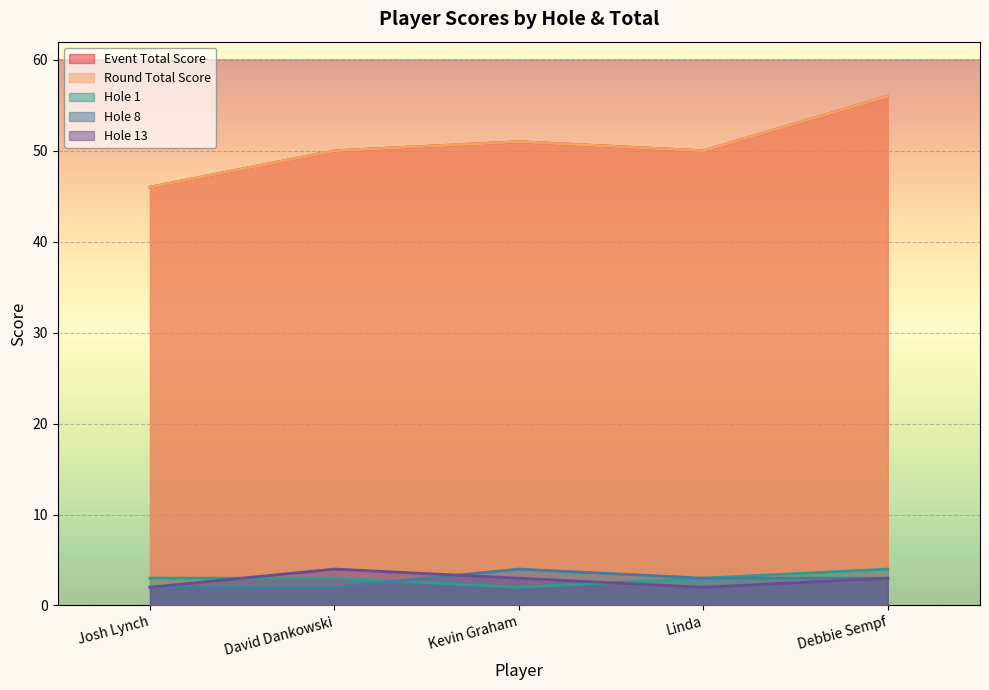

How many hole_13 values are between 2 and 3?

4